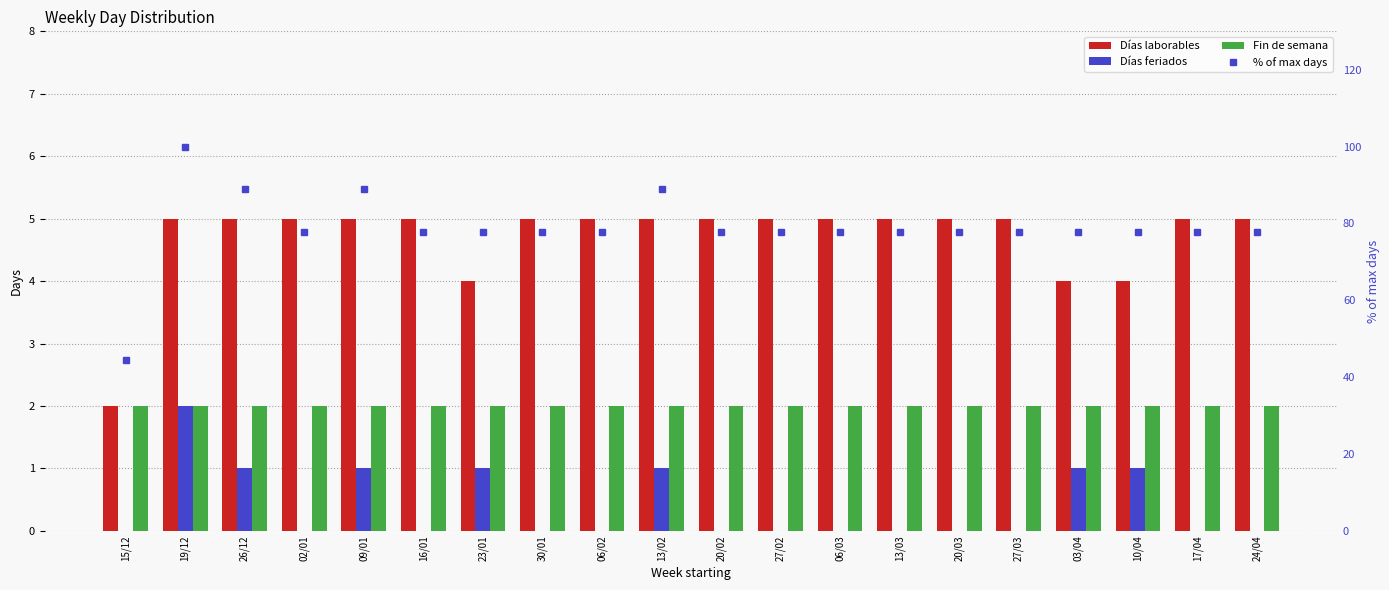

List the labels in order of % of max days value, smallest first.

15/12, 02/01, 16/01, 23/01, 30/01, 06/02, 20/02, 27/02, 06/03, 13/03, 20/03, 27/03, 03/04, 10/04, 17/04, 24/04, 26/12, 09/01, 13/02, 19/12